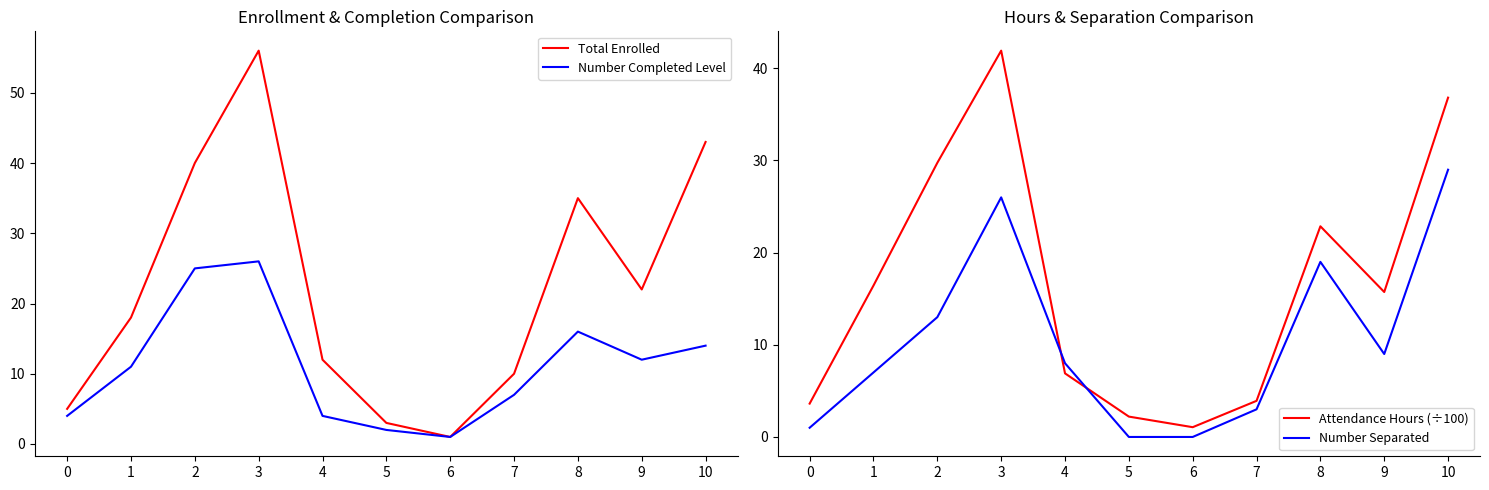

At which category does Number Completed Level reach its first local peak?

3